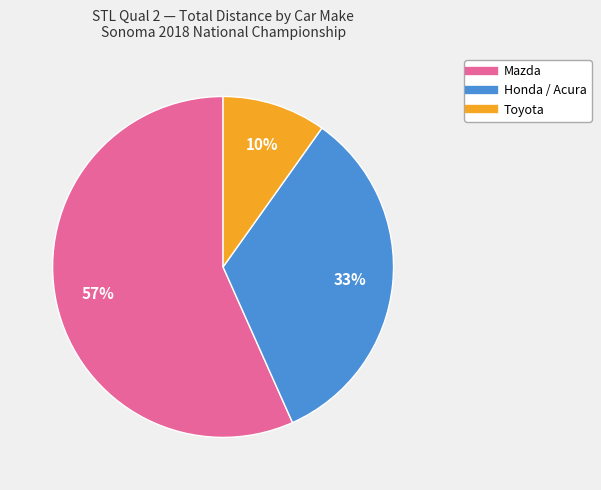

How many segments does this pie chart have?

3